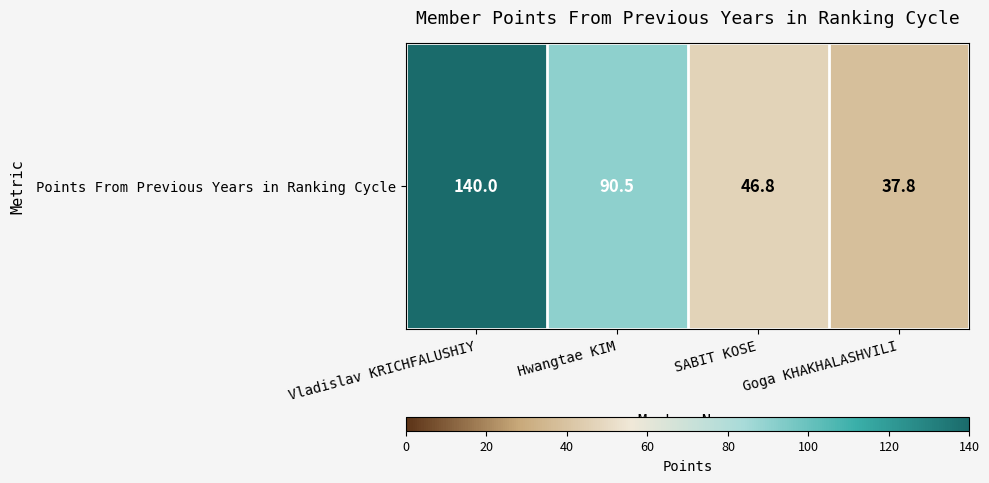

List the labels in order of value, smallest first.

Goga KHAKHALASHVILI, SABIT KOSE, Hwangtae KIM, Vladislav KRICHFALUSHIY